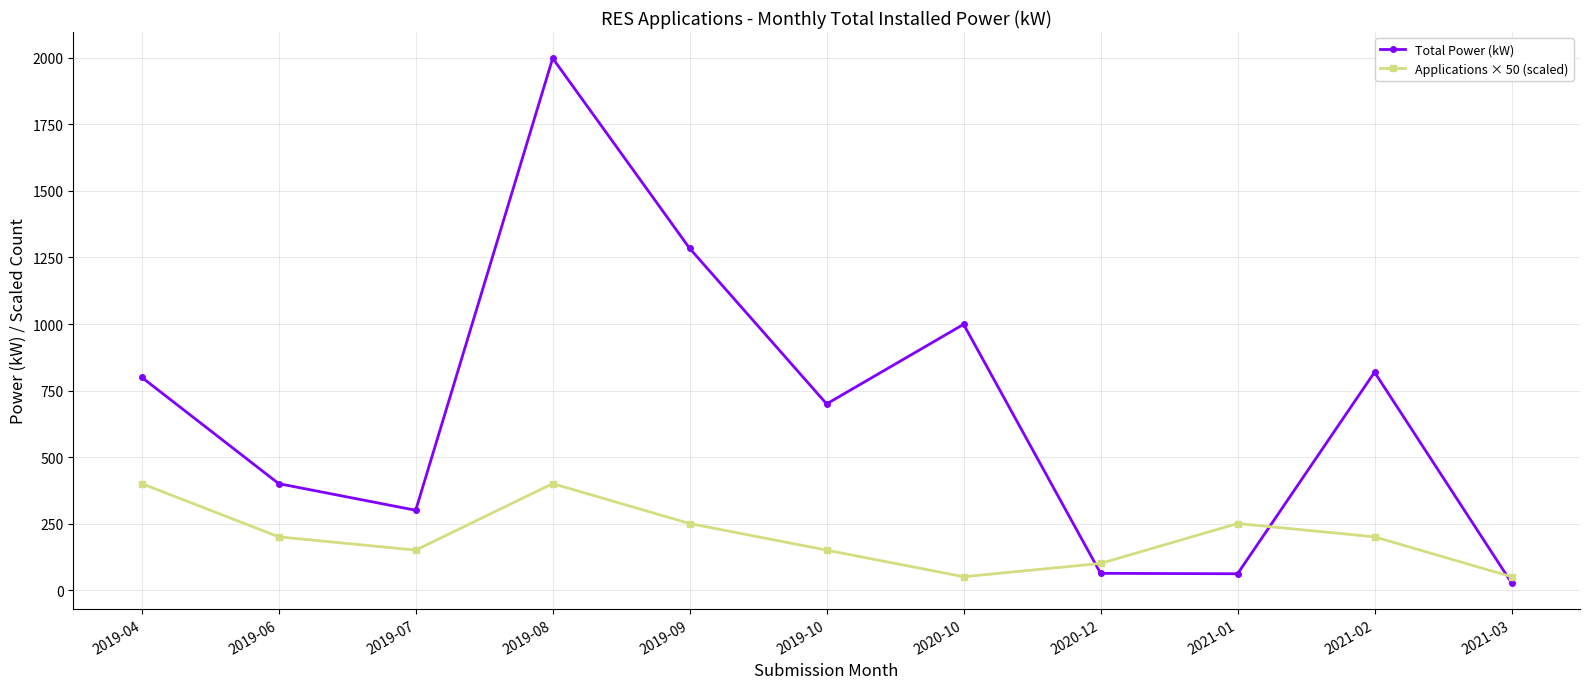

Between 2019-09 and 2021-03, which series saw the biggest shift?

Total Power (kW)